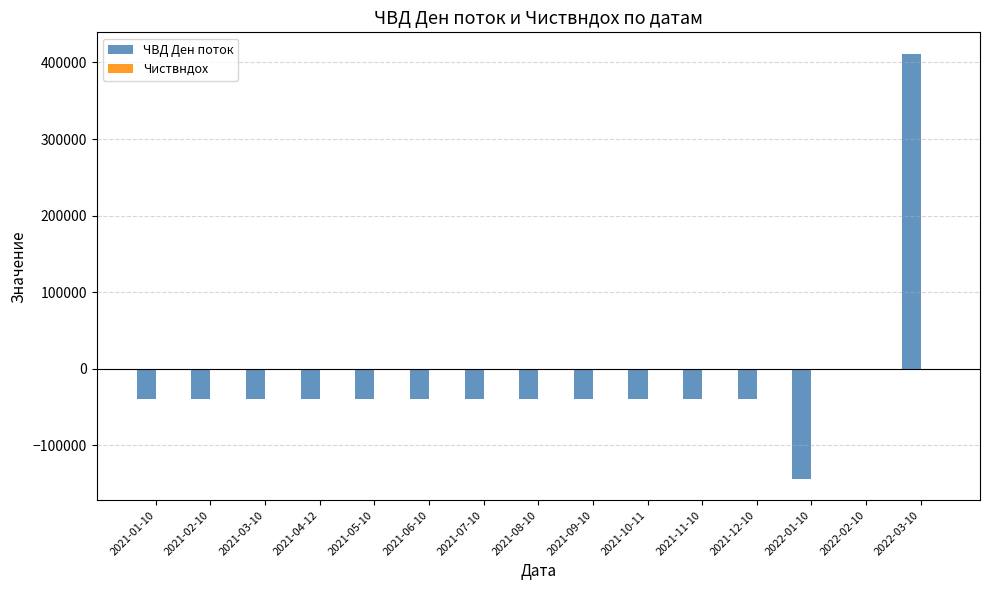

Which category has the highest value in the ЧВД Ден поток series?

2022-03-10